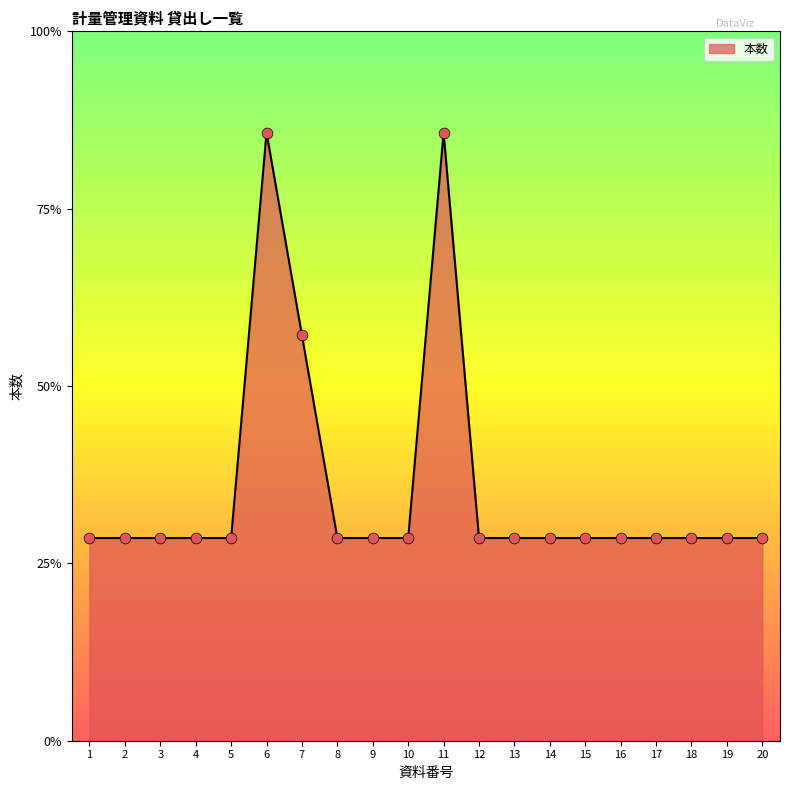

Approximately how many times larger is the value at 4 compared to 10?

1.0